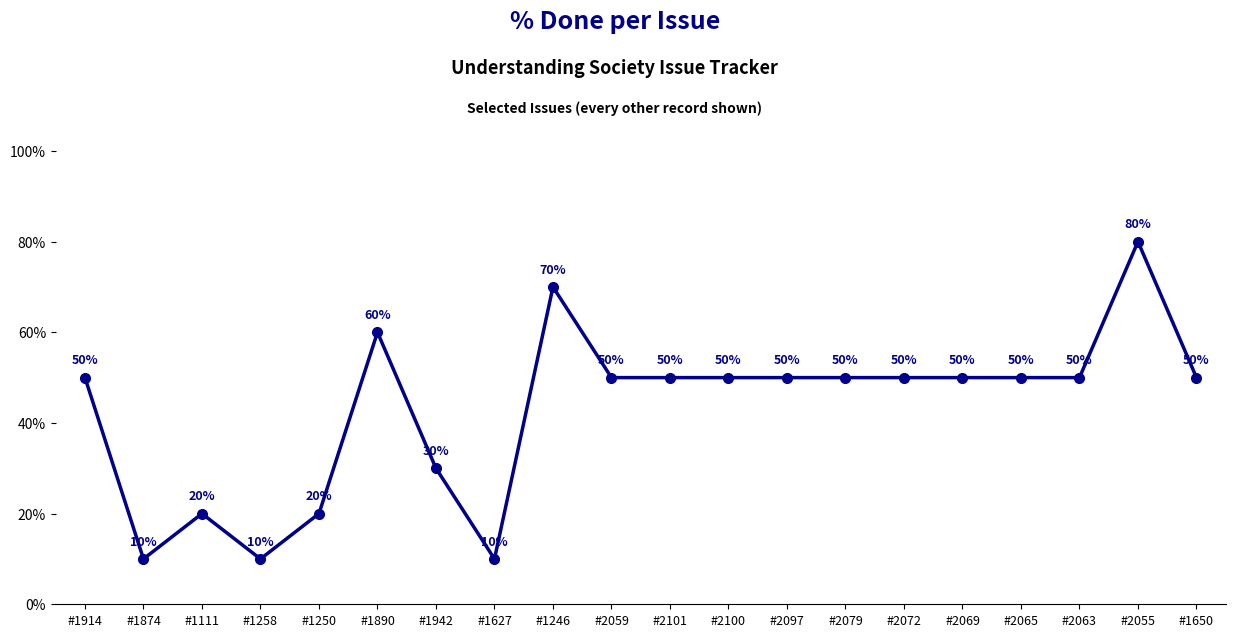

What is the difference between the values at #1250 and #2059?

30